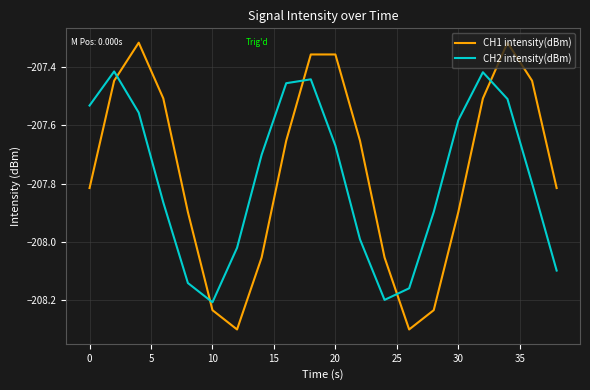

Which series has the widest spread of values?

CH1 intensity(dBm)